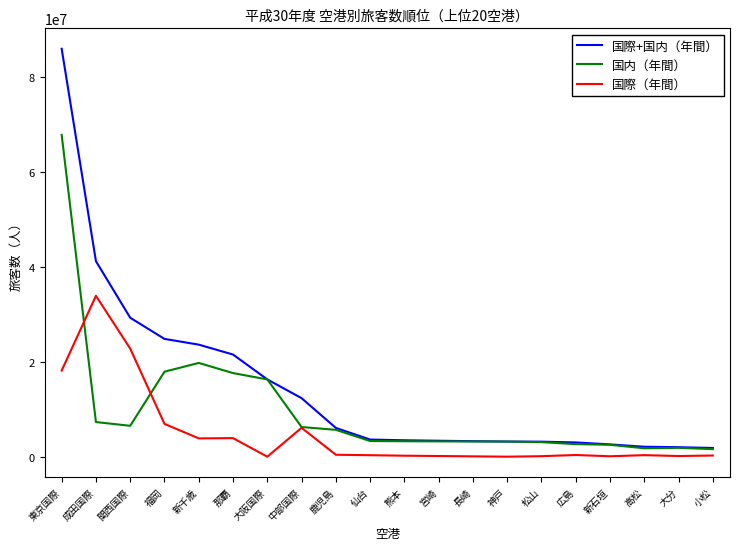

True or false: 国内（年間） has a value of 6256786 at 中部国際.

True